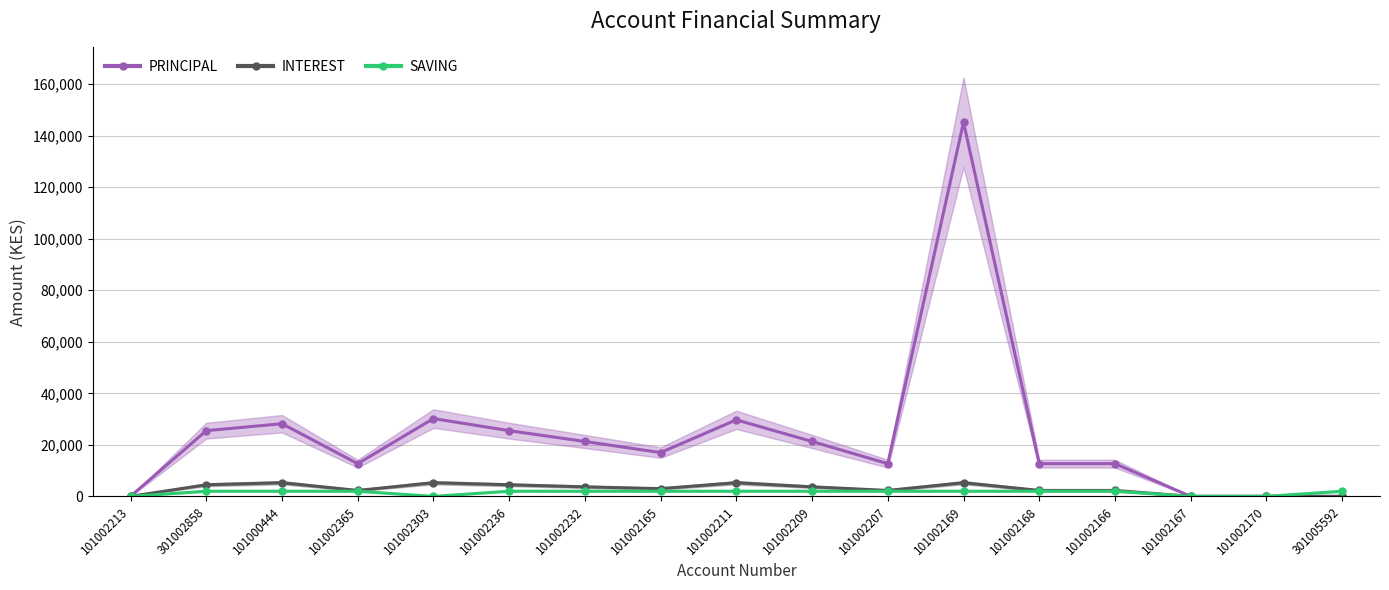

What is the difference between the maximum and minimum values in the SAVING series?

2000